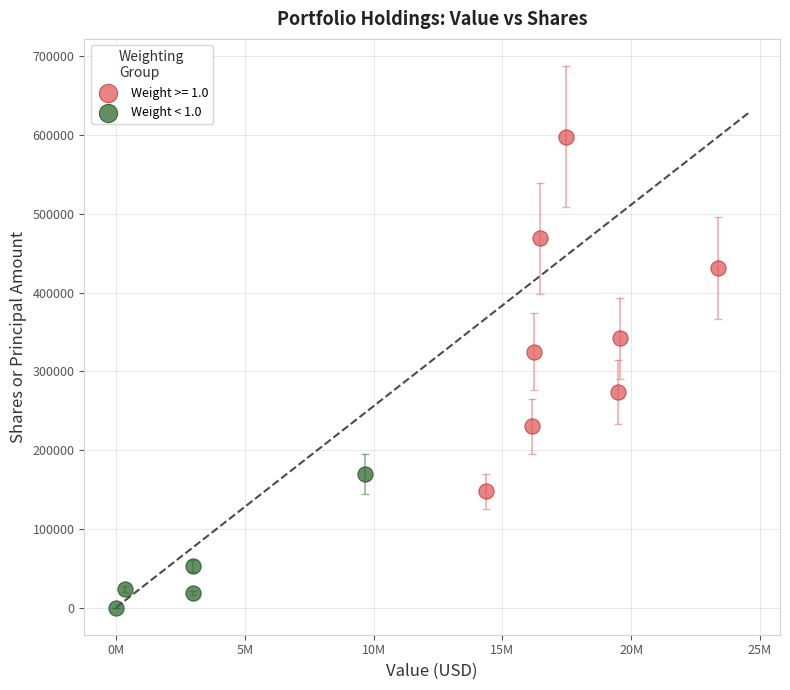

Which series has the largest Y range (max minus min)?

Weight >= 1.0